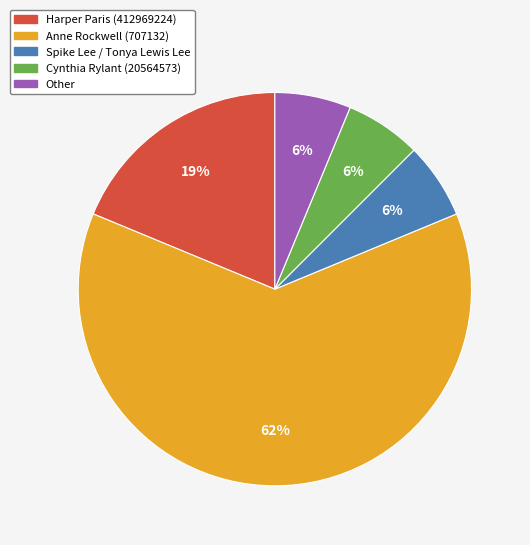

Which slice is the largest?

Anne Rockwell (707132)